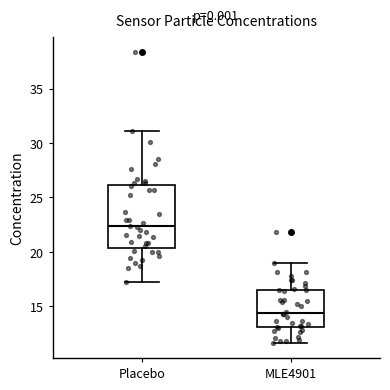

Where is the upper edge of the box for Placebo on the y-axis? The values are not printed on the chart, so give them approximately, as read against the axis.

26.0